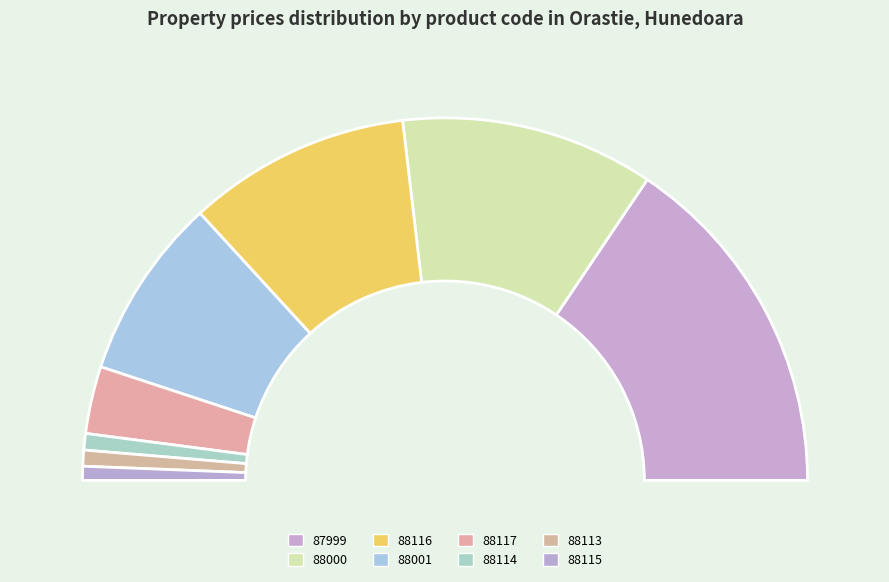

What is the change in value from 87999 to 88115?

-8444200